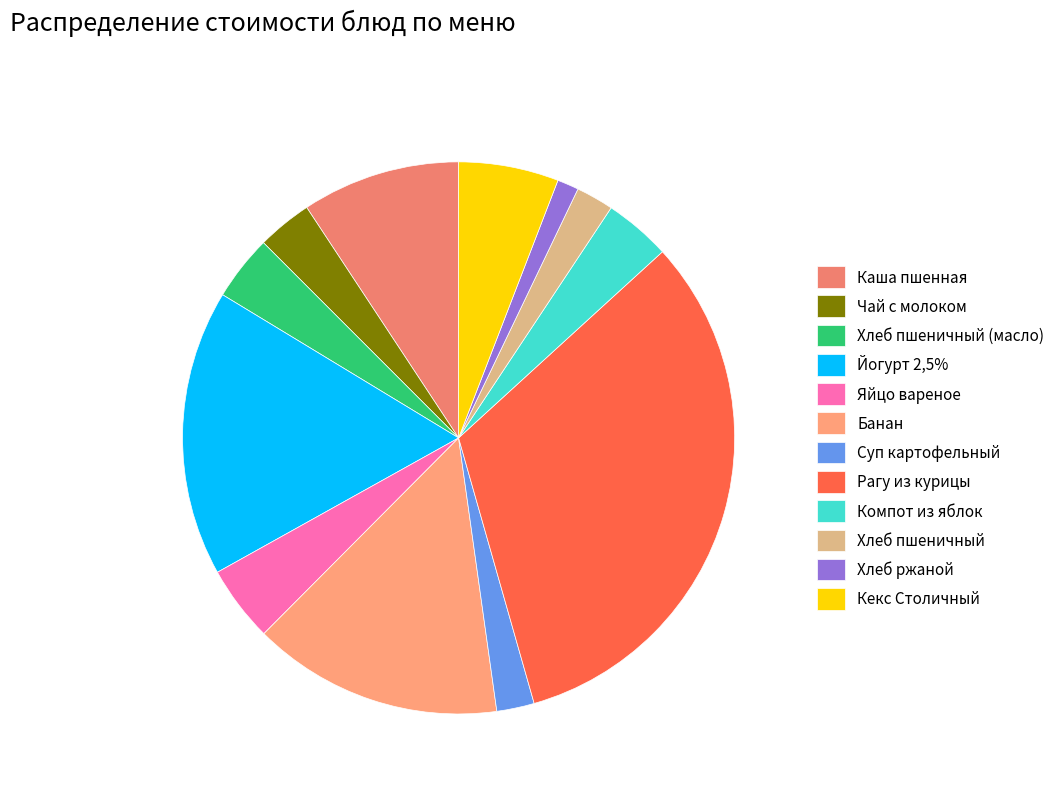

To the nearest percent, what portion does Кекс Столичный represent?

6%